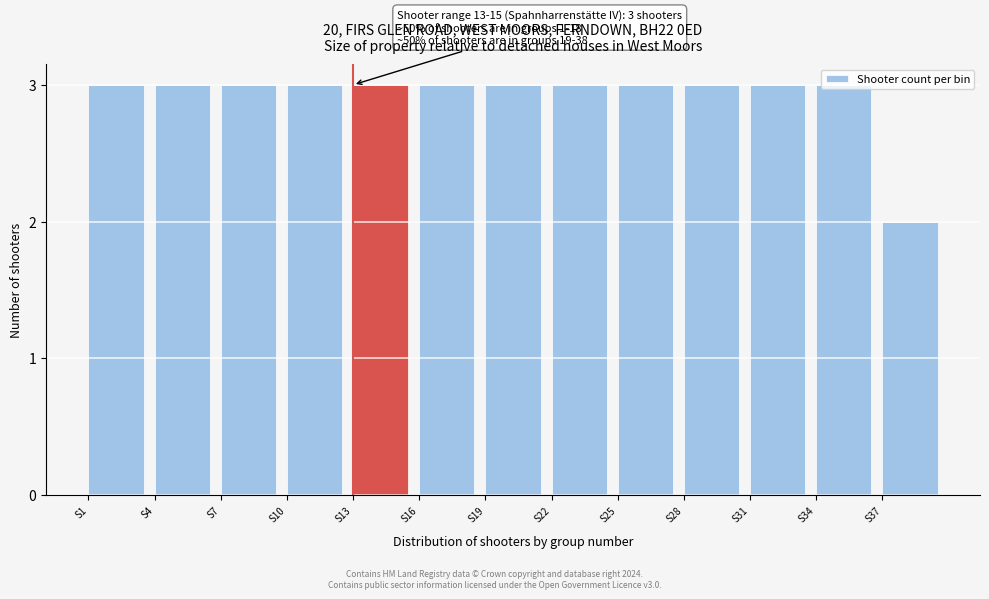

What is the sum of the values at S37 and S1?

5